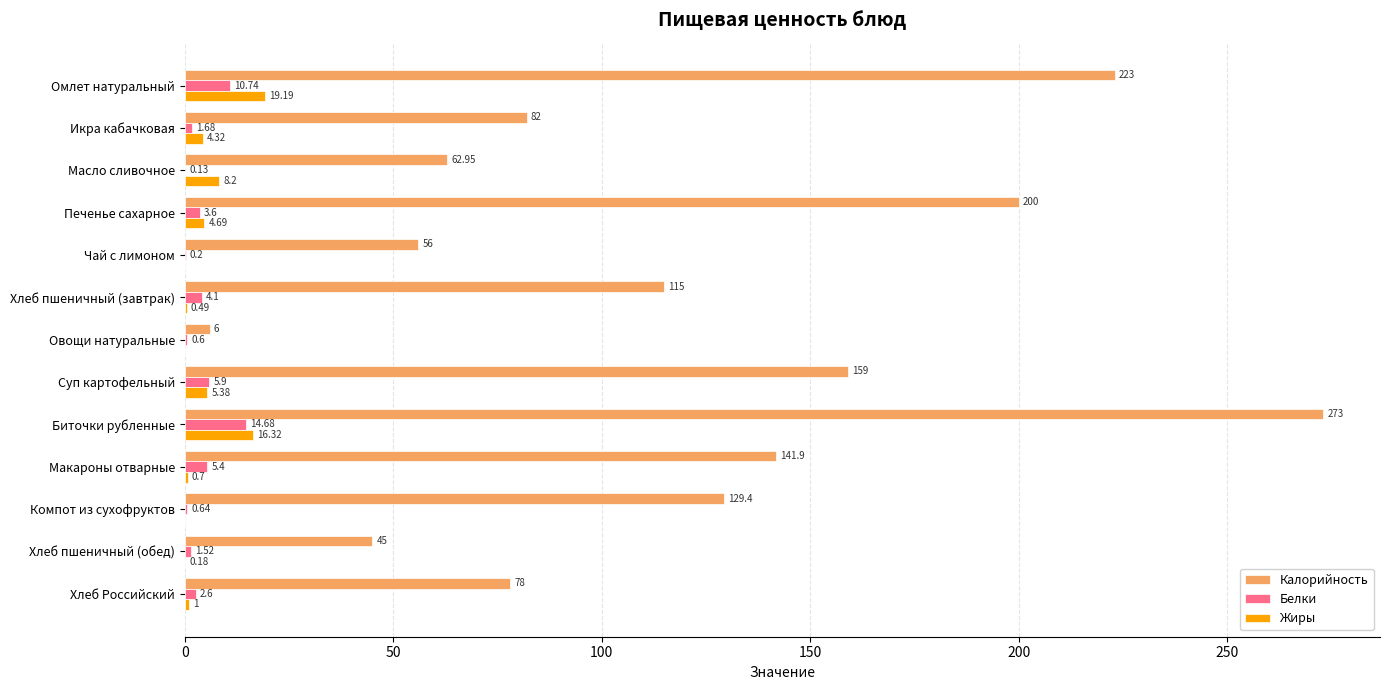

At which label is Жиры closest to 9?

Масло сливочное